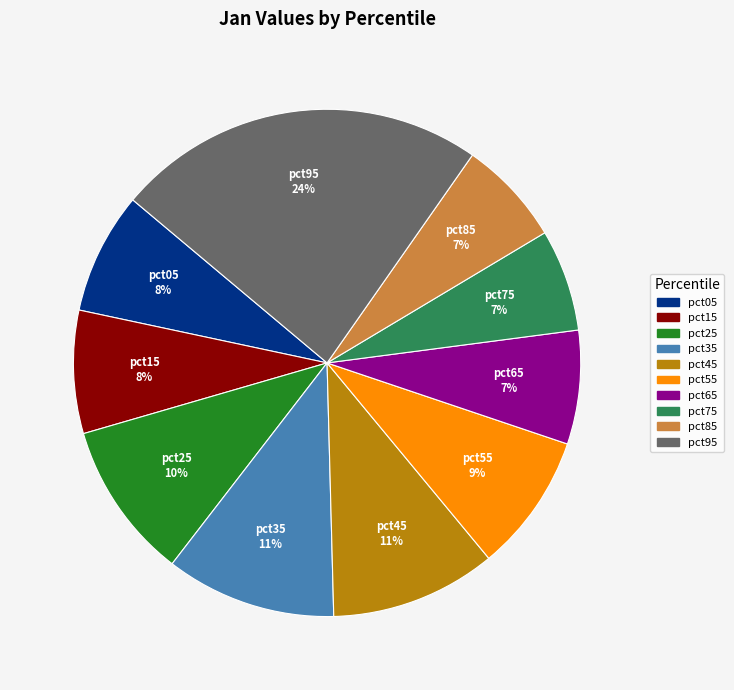

Do pct15 and pct75 together represent more than half of the pie?

No